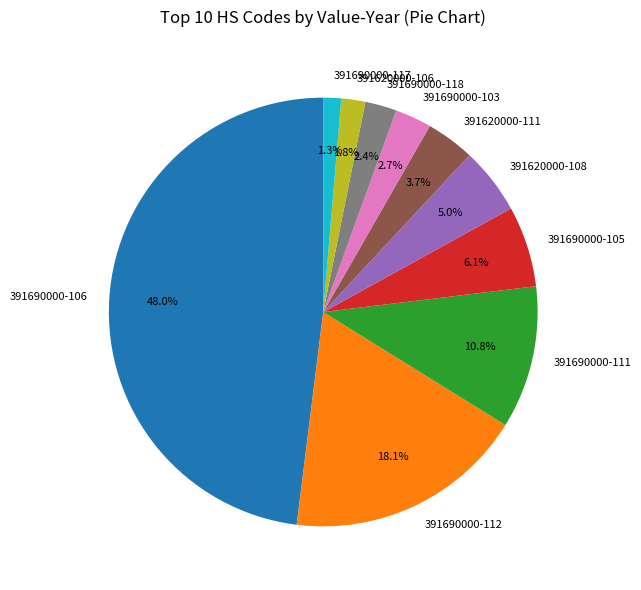

To the nearest percent, what percentage of the pie is 391620000-106?

2%